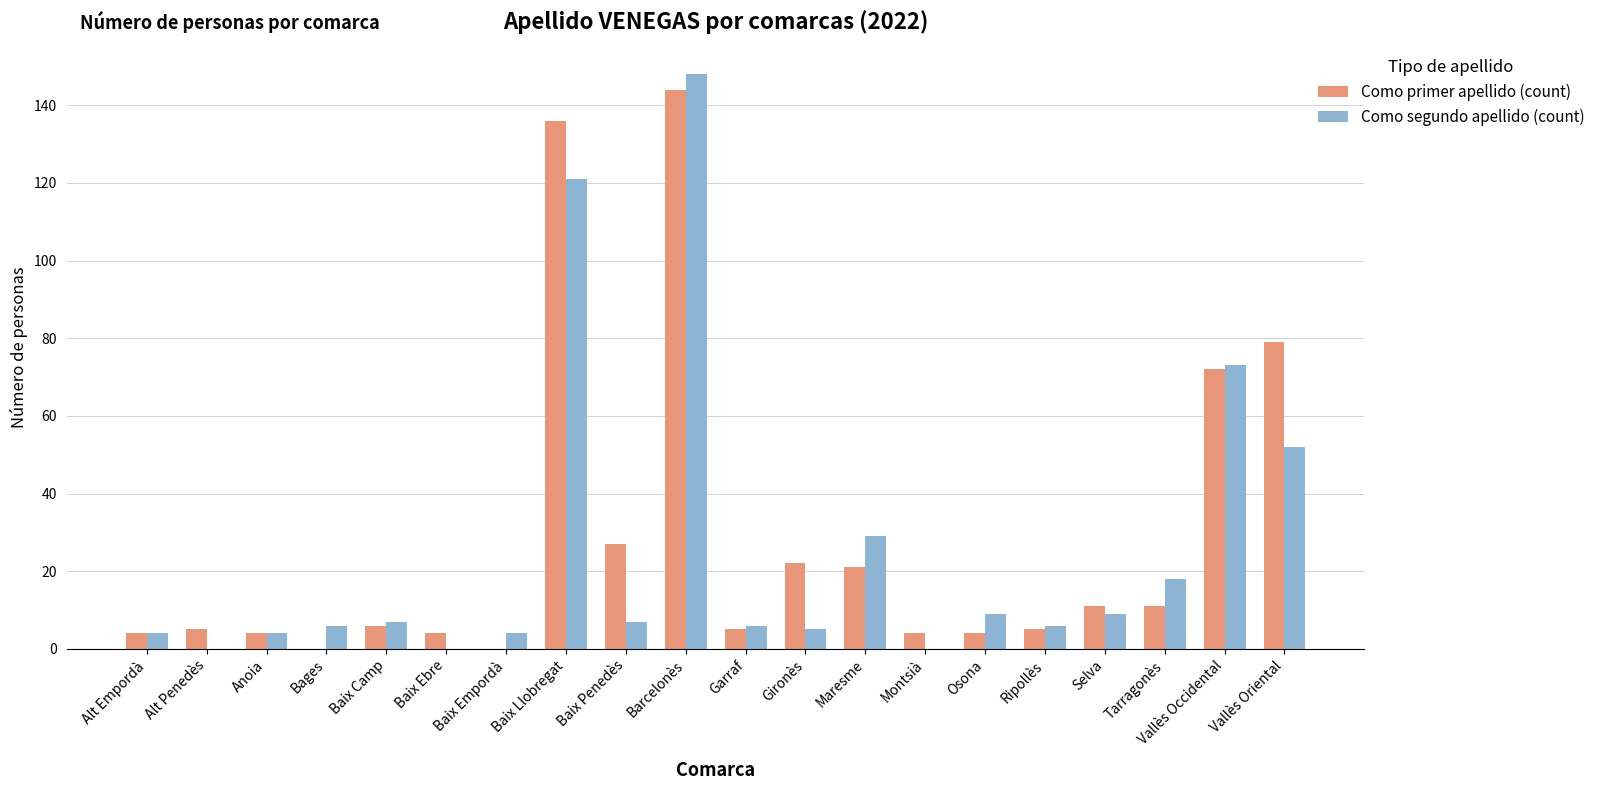

Which series has the widest spread of values?

Como segundo apellido (count)